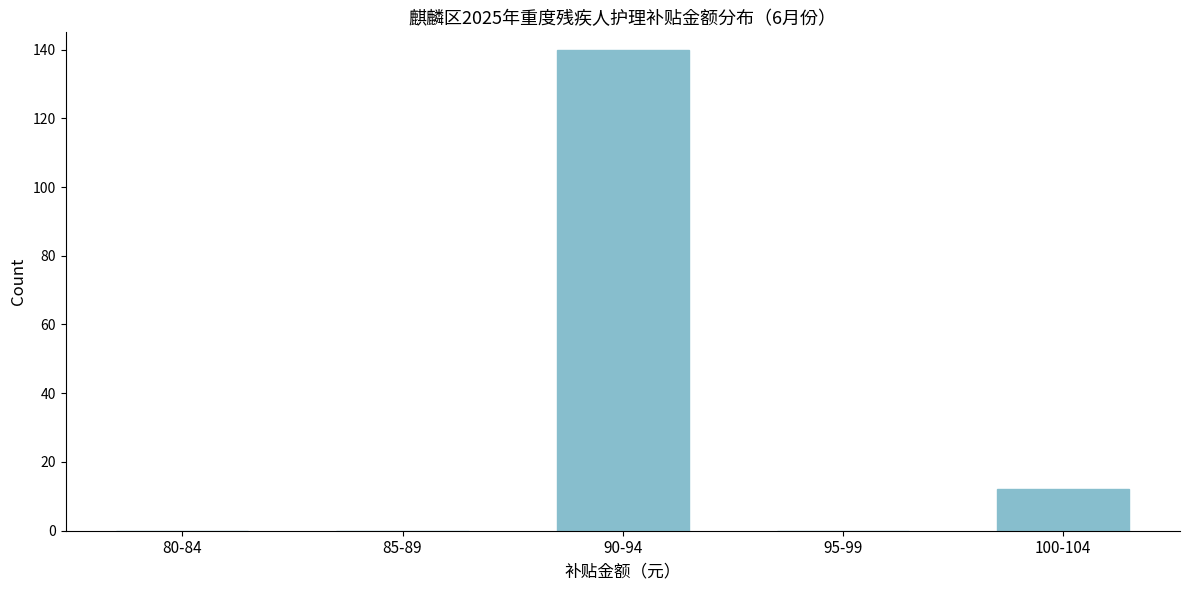

Reading right to left, extract all data points from this chart.

100-104=12	95-99=0	90-94=140	85-89=0	80-84=0